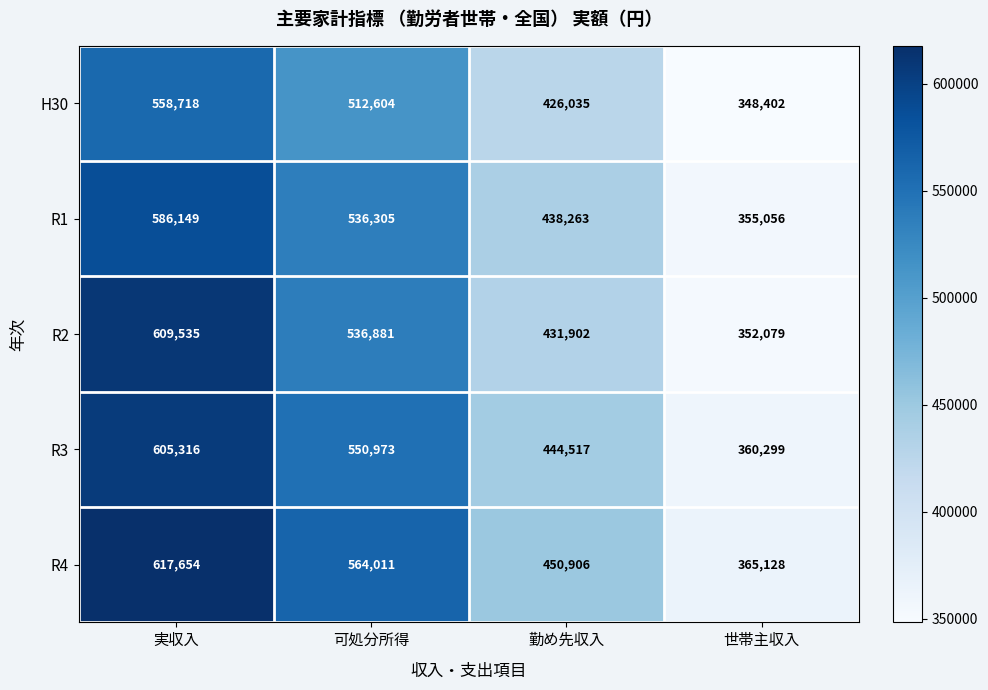

At which label is R1 closest to 470602?

勤め先収入